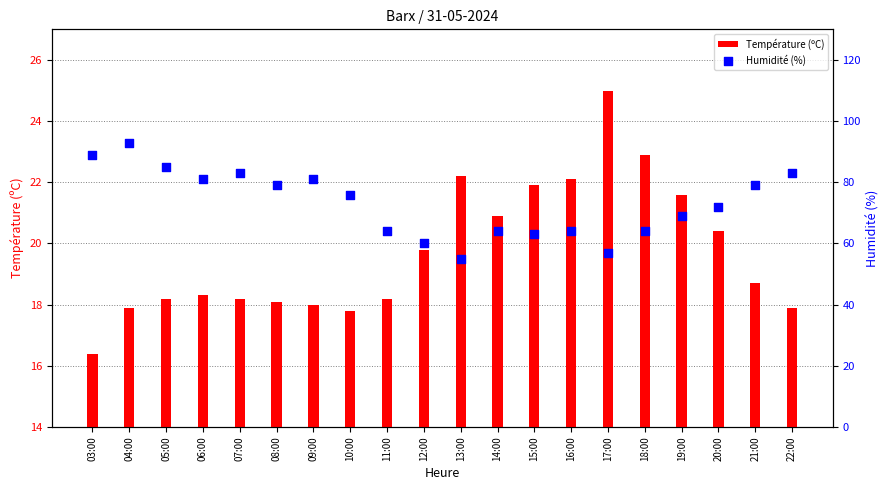

Which series contains the lowest Y value?

Température (ºC)